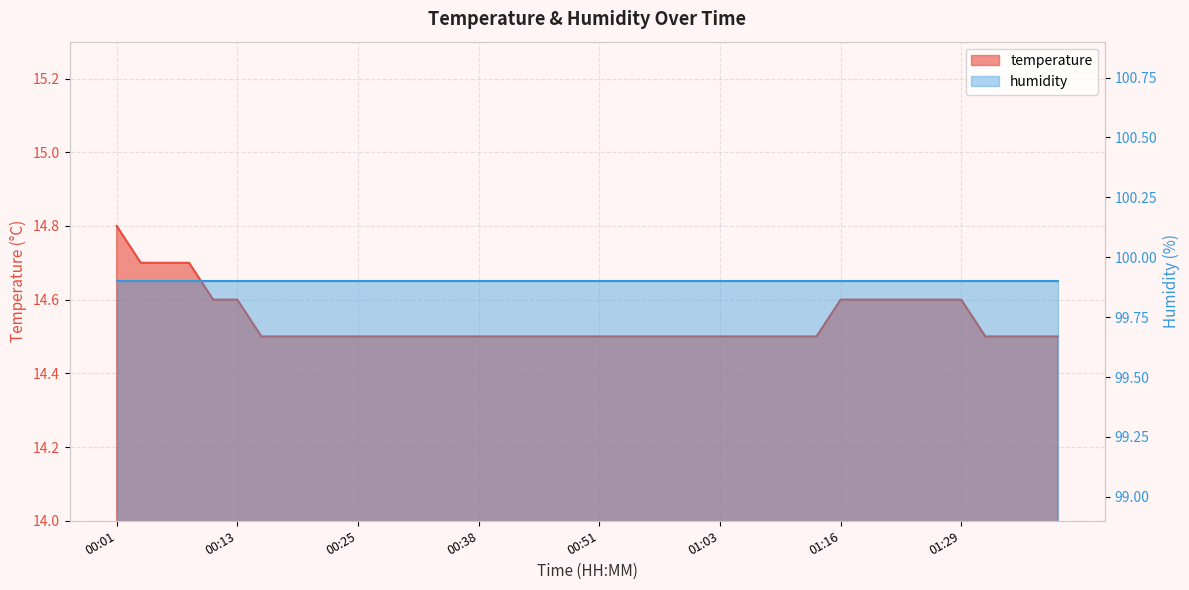

Rank the categories by value from highest to lowest.

00:01, 00:03, 00:05, 00:08, 00:10, 00:13, 01:16, 01:19, 01:21, 01:24, 01:26, 01:29, 00:16, 00:18, 00:21, 00:23, 00:25, 00:28, 00:30, 00:33, 00:35, 00:38, 00:40, 00:43, 00:45, 00:48, 00:51, 00:54, 00:56, 00:58, 01:01, 01:03, 01:06, 01:09, 01:11, 01:14, 01:31, 01:34, 01:36, 01:39